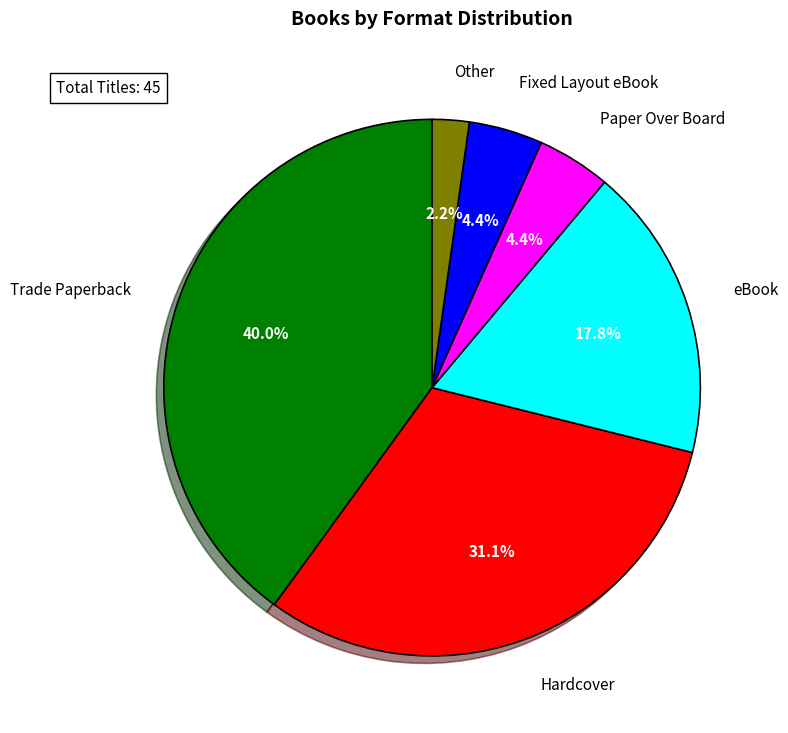

To the nearest percent, what is the average slice percentage?

17%